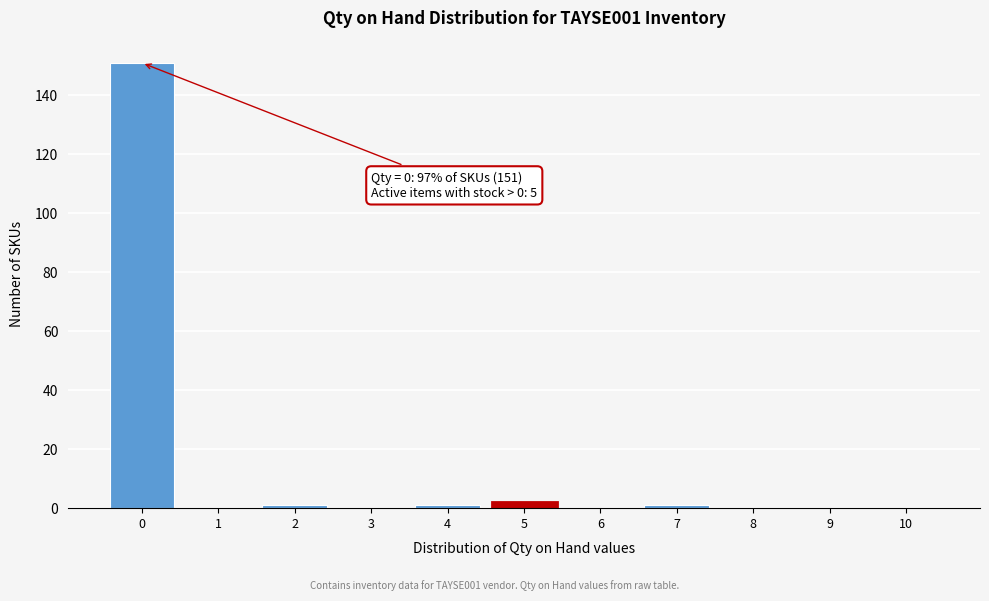

Reading right to left, transcribe all the data shown in this chart.

10=0	9=0	8=0	7=1	6=0	5=2	4=1	3=0	2=1	1=0	0=151